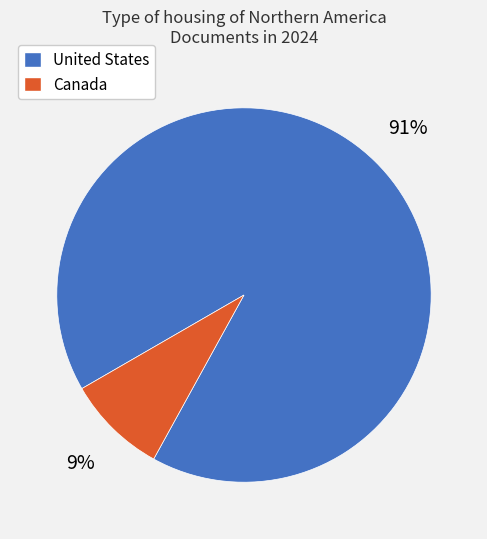

True or false: Canada accounts for 9% of the total.

True